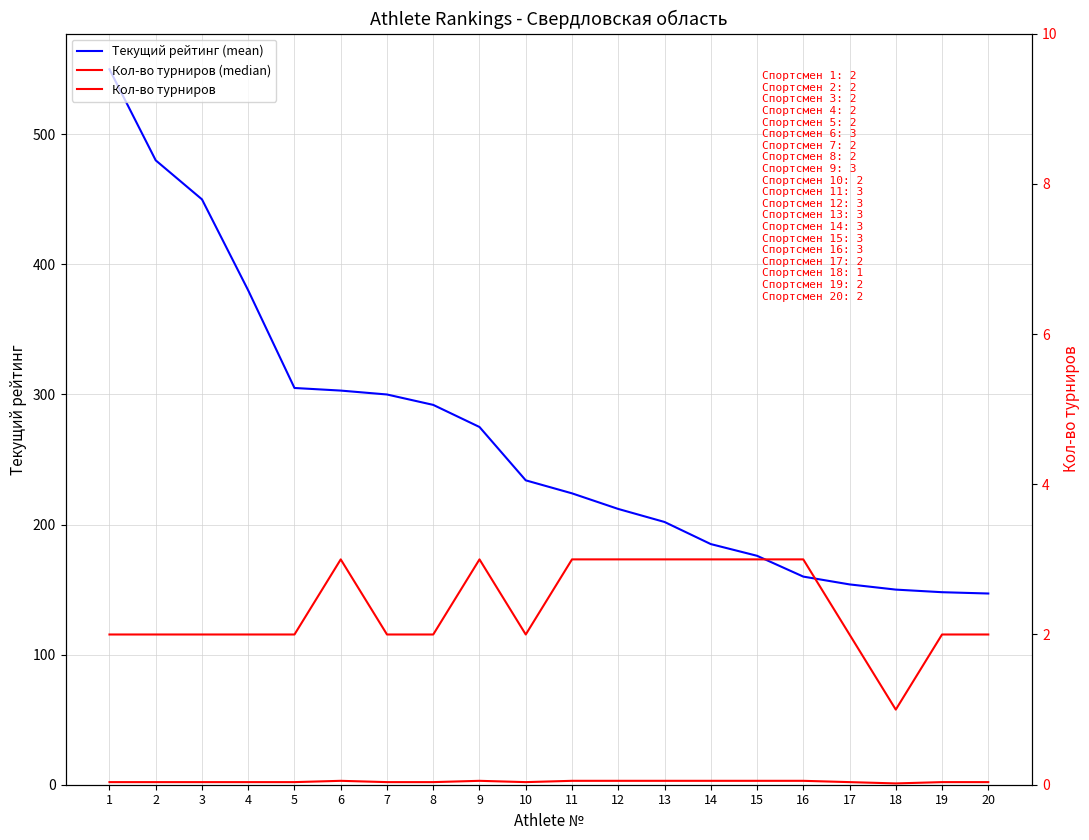

The Кол-во турниров series shows 3 at 17. True or false?

False